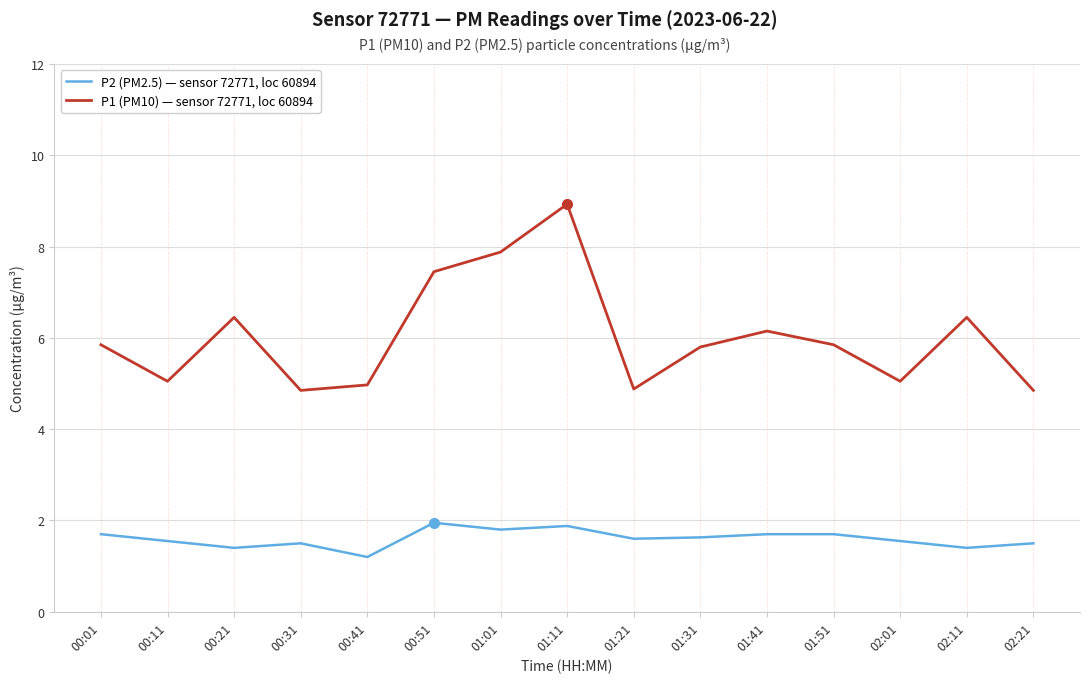

List the series in order of their overall mean, highest first.

P1 (PM10) — sensor 72771, loc 60894, P2 (PM2.5) — sensor 72771, loc 60894